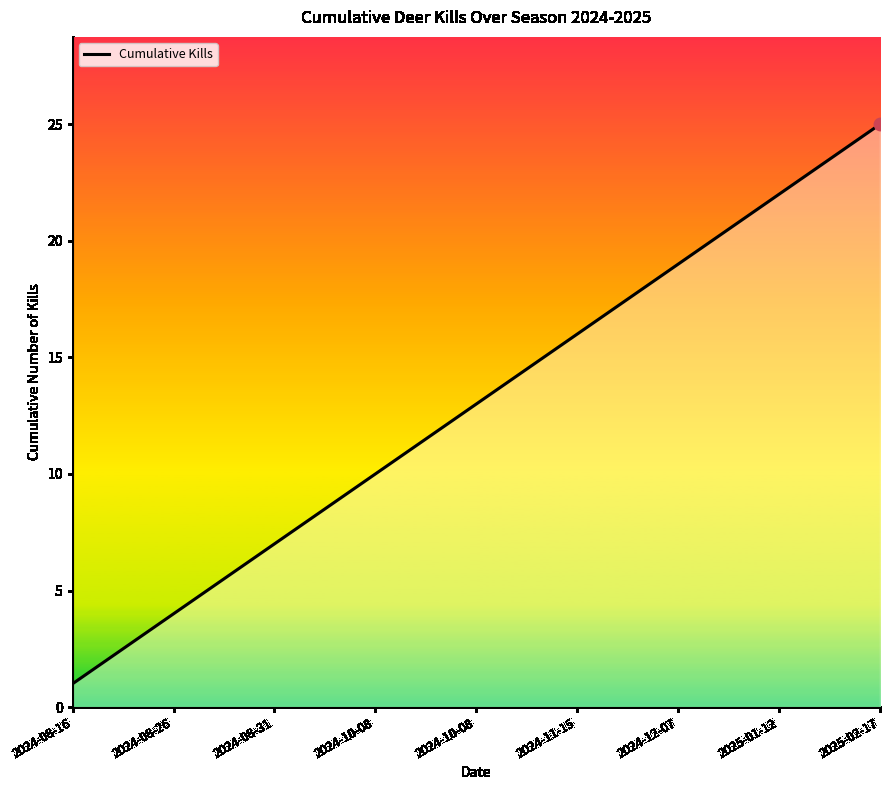

What is the maximum value shown in the chart?

25